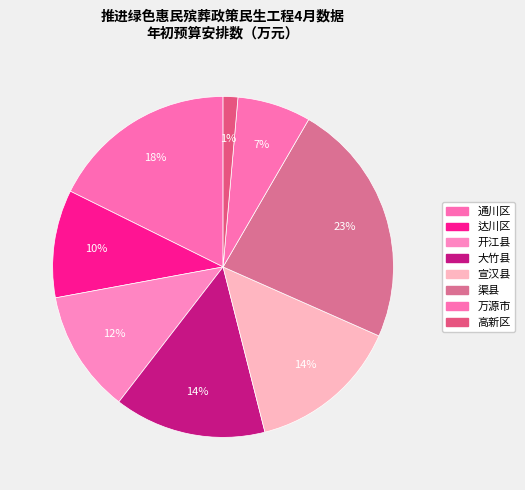

How many slices are in this pie chart?

8